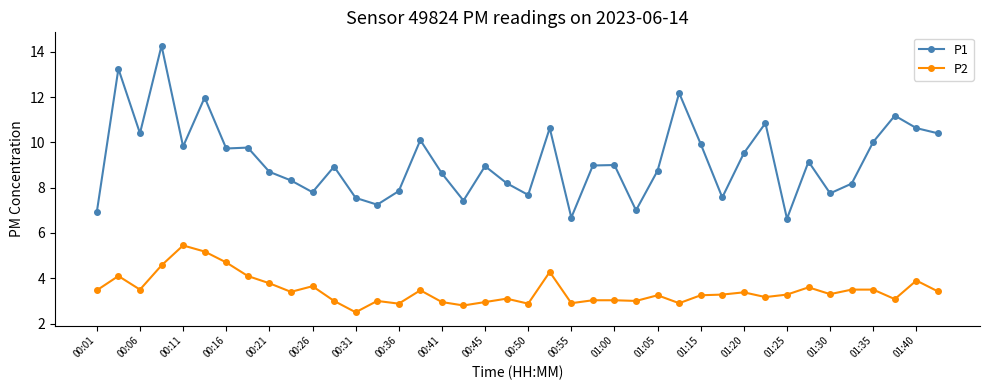

True or false: P2 has more than 1 points higher than both neighbors.

True